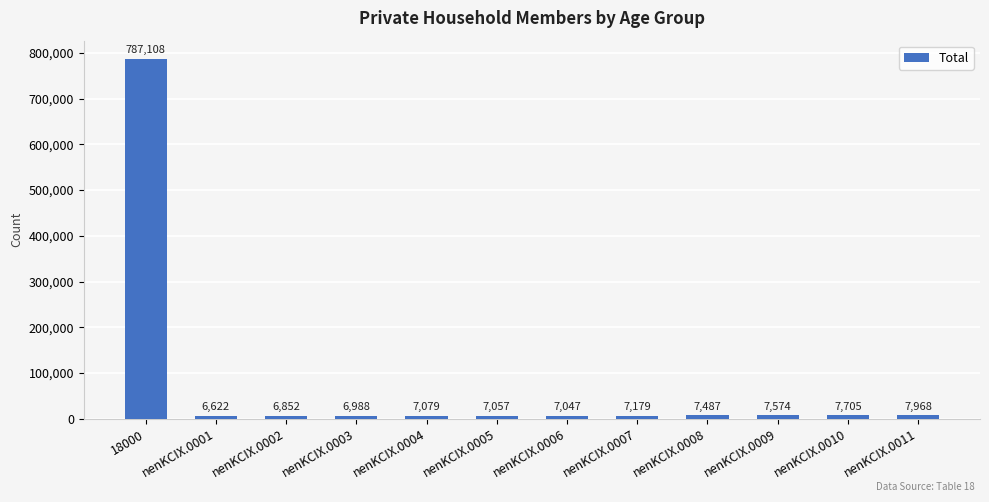

Between nenKCIX.0006 and nenKCIX.0009, which is larger?

nenKCIX.0009